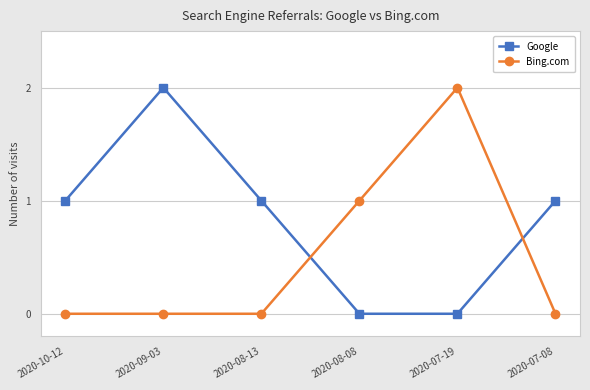

The Google series shows 1 at 2020-07-19. True or false?

False